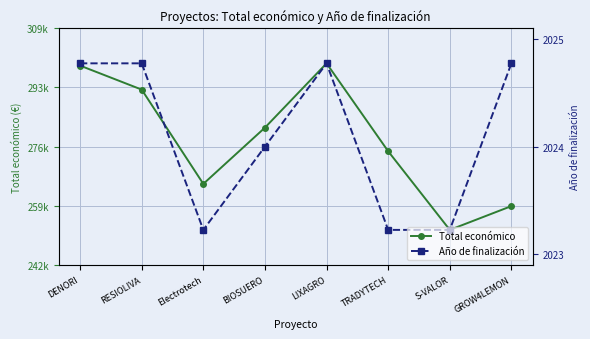

After their last crossing, which series has the higher values: Total económico or Año de finalización?

Total económico